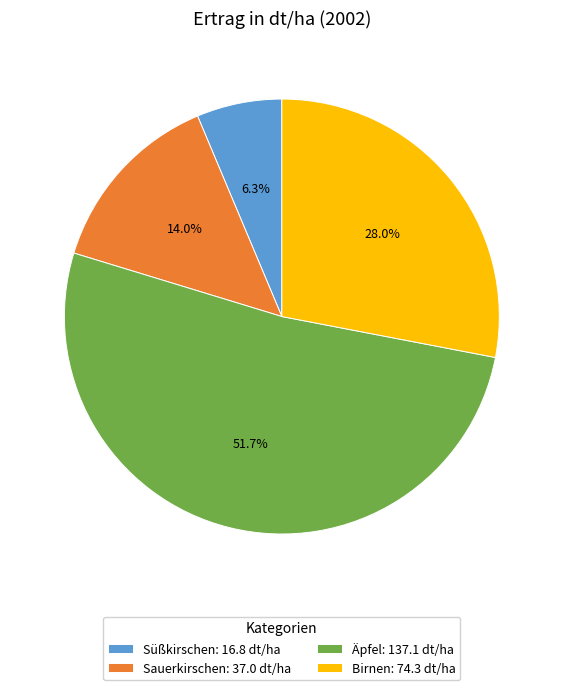

Is there any slice that represents more than half of the pie?

Yes